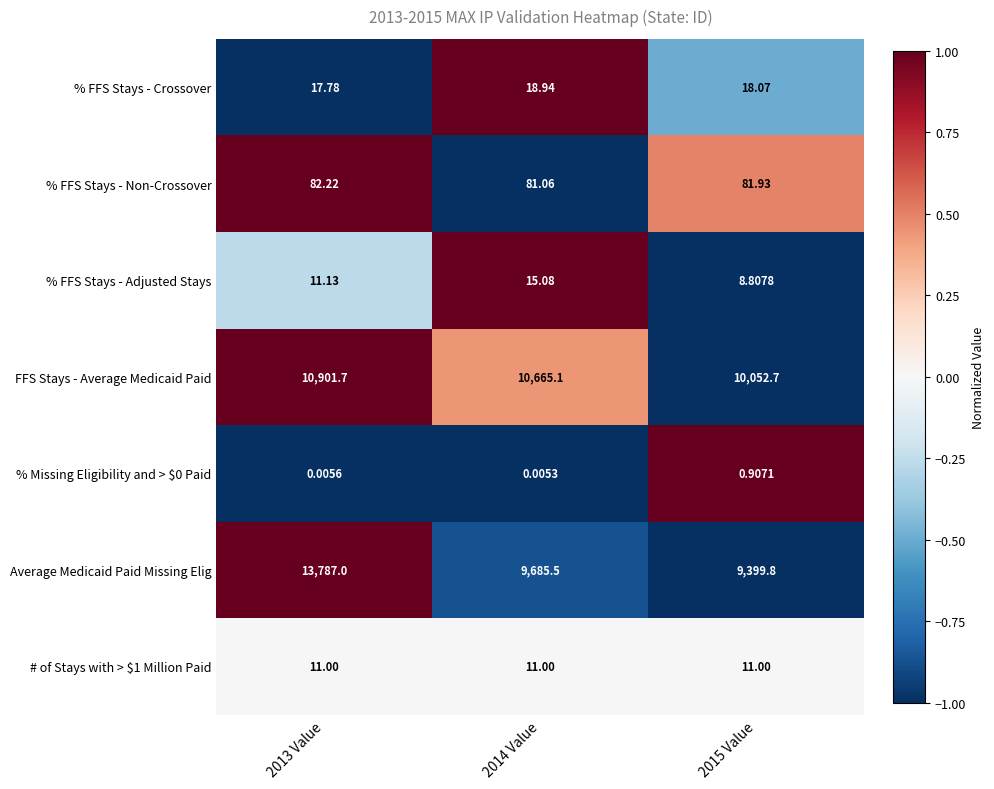

Is the value of % FFS Stays - Crossover at 2014 Value greater than the value of # of Stays with > $1 Million Paid at 2015 Value?

Yes